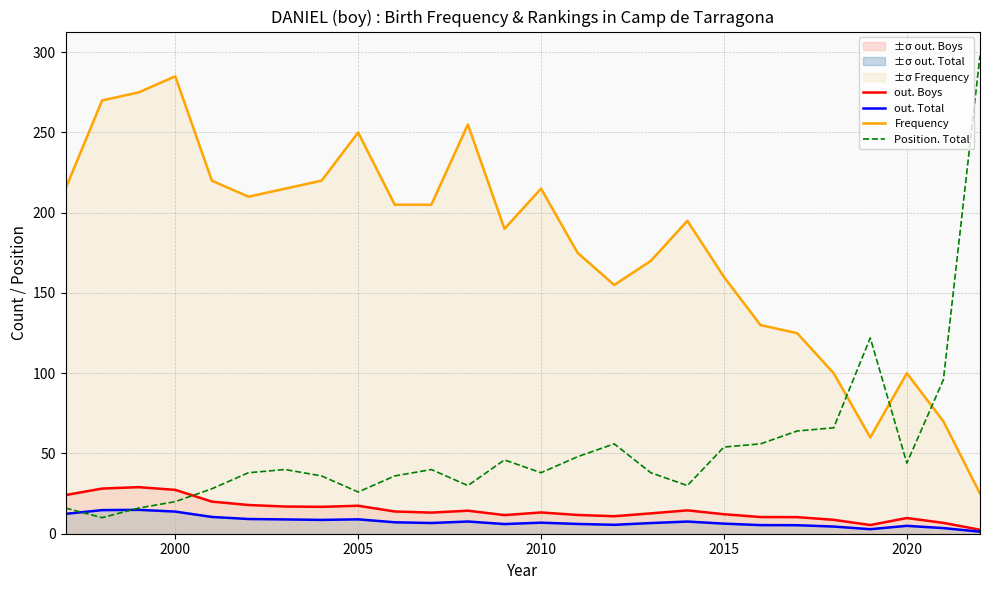

What is the maximum value shown in the chart?

298.0